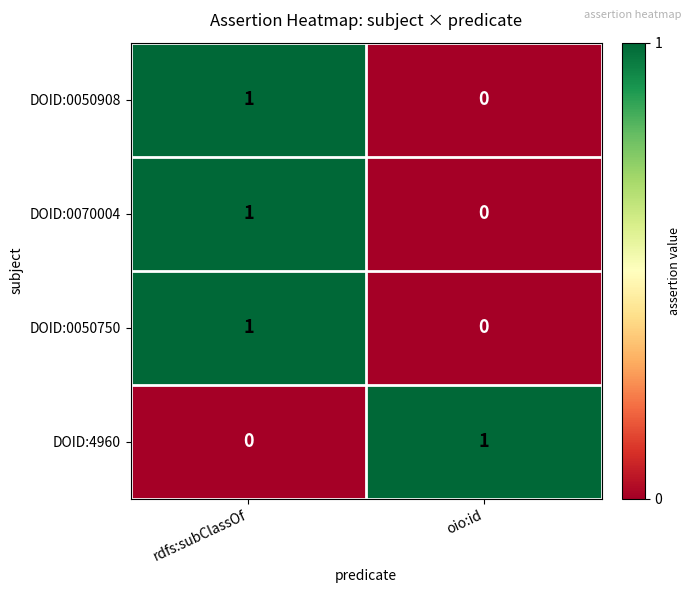

At which category is the sum across all series the highest?

rdfs:subClassOf